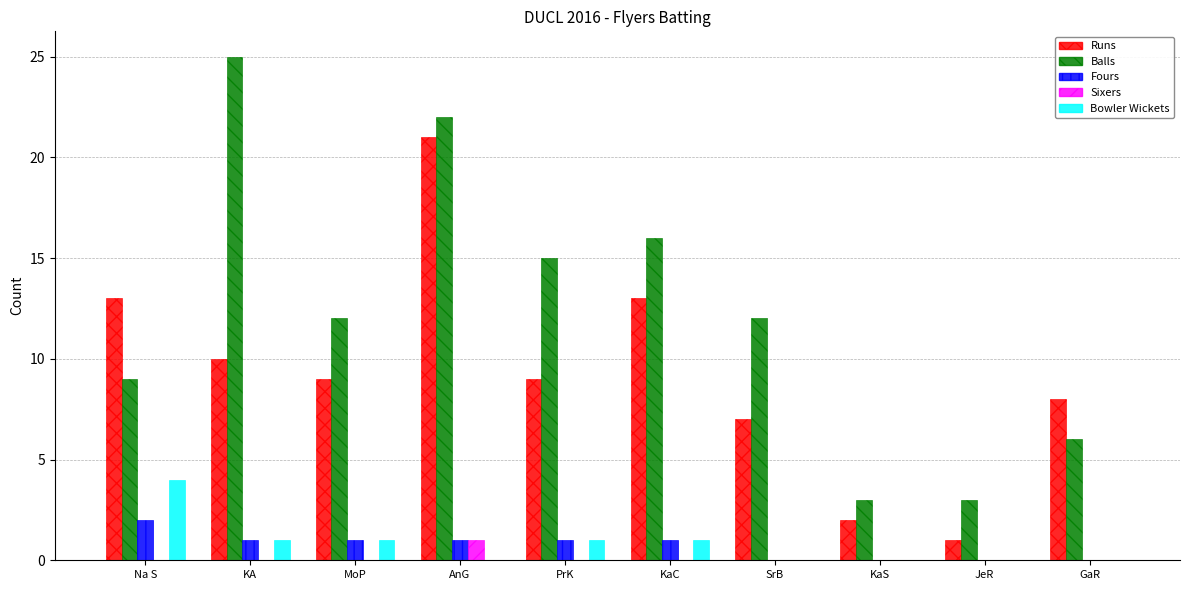

What is the total value across all series at PrK?

26